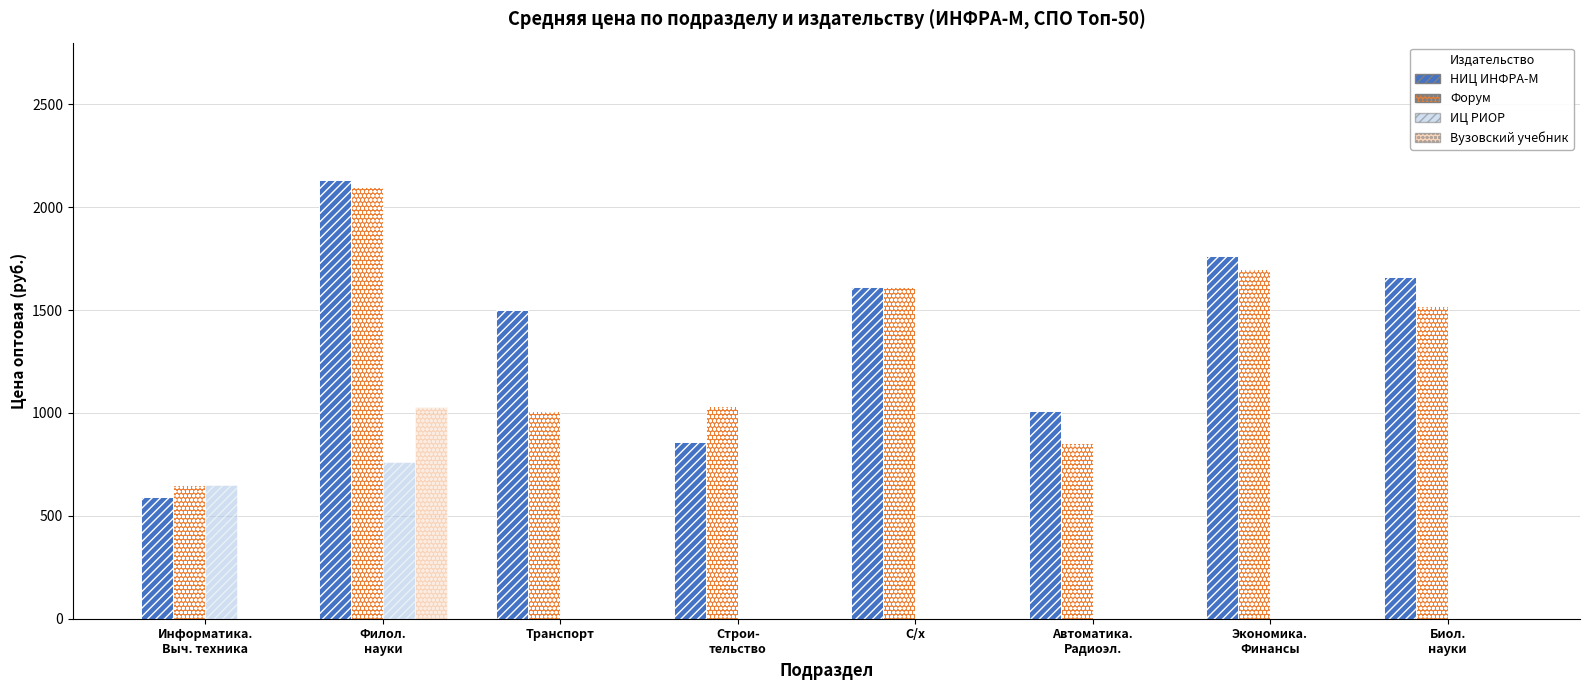

True or false: НИЦ ИНФРА-М has a value of 578.4 at С/х.

False